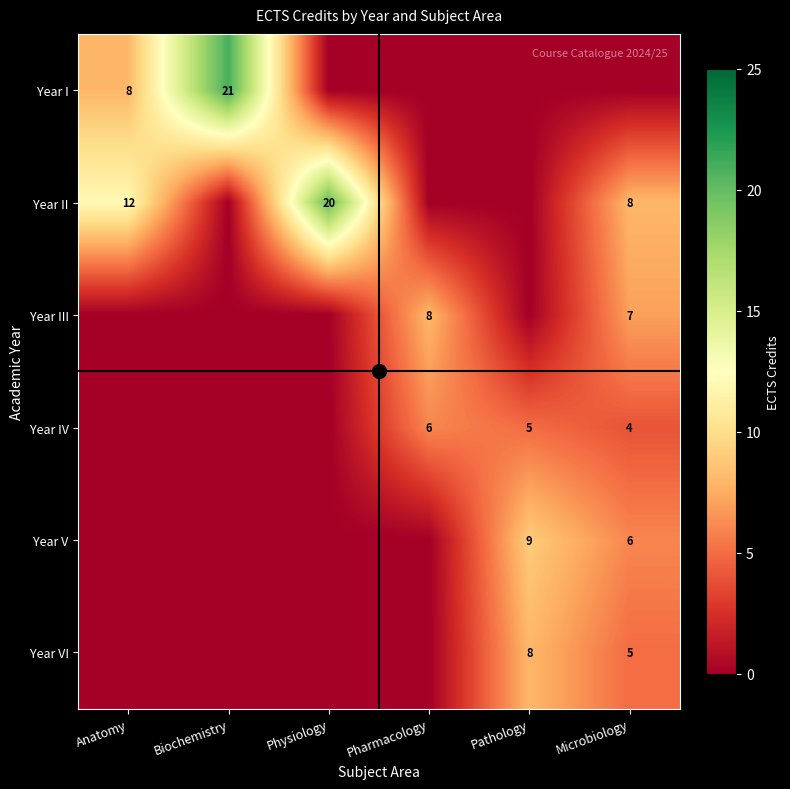

Is it true that Year VI equals 8 at Pathology?

True